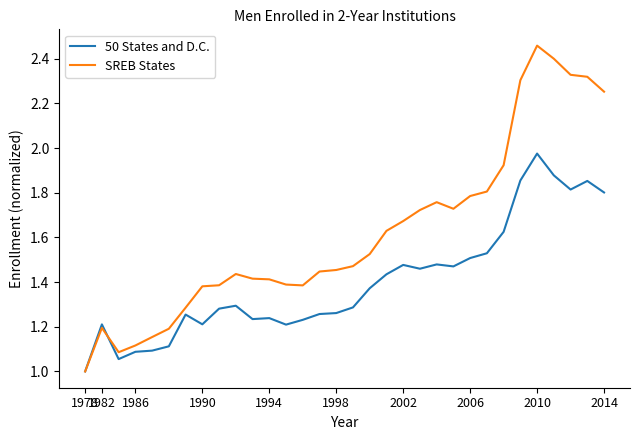

What is the lowest value of the SREB States series?

1.0